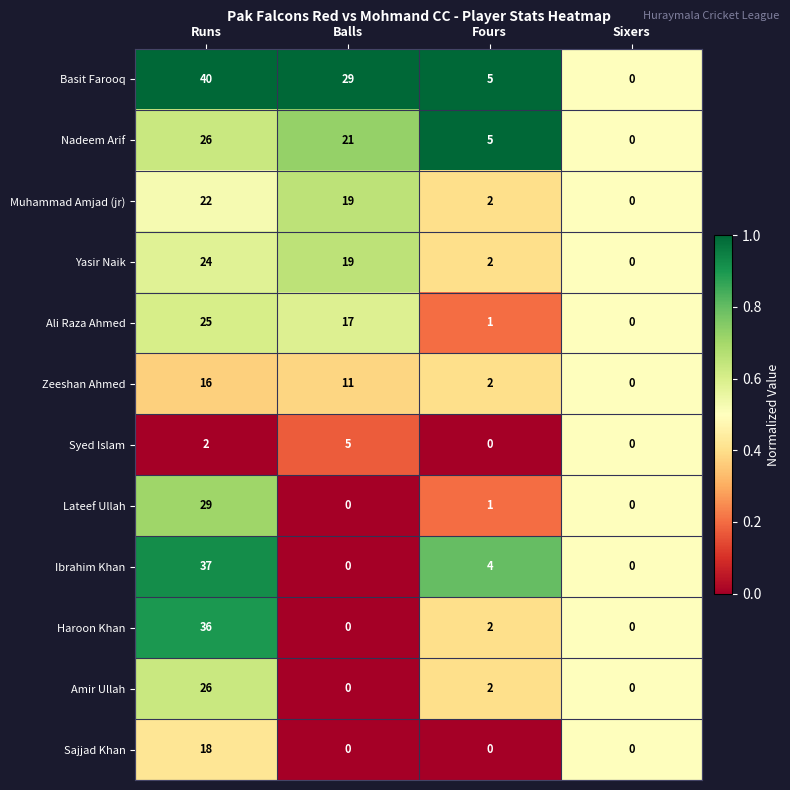

Is it true that Nadeem Arif equals 21 at Balls?

True